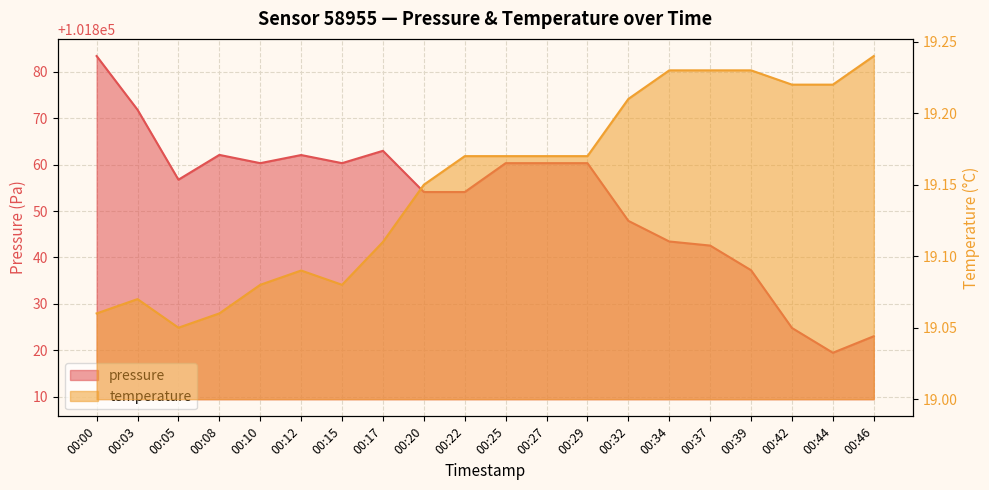

Is it true that temperature equals 7.8 at 00:10?

False